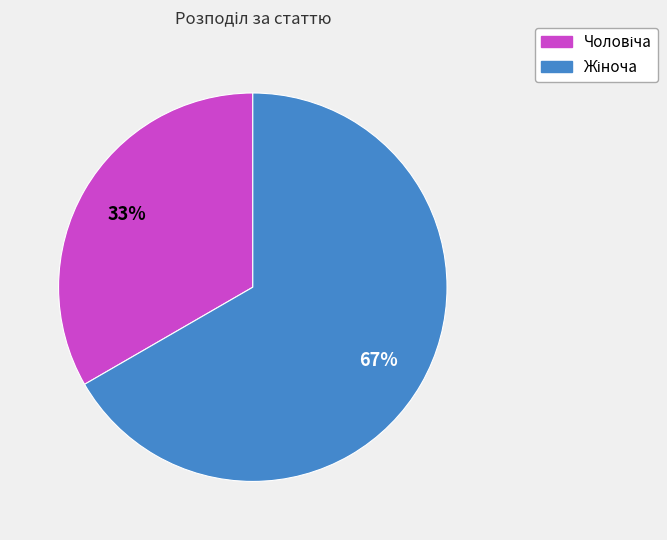

Is there any slice that represents more than half of the pie?

Yes